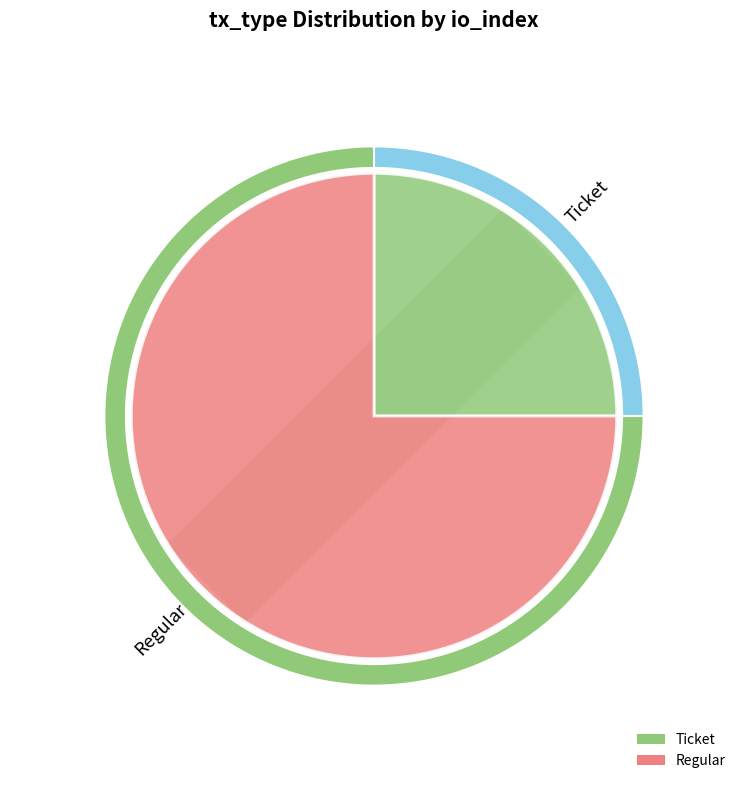

Which slice represents more than half of the pie?

Regular (io_index=2)